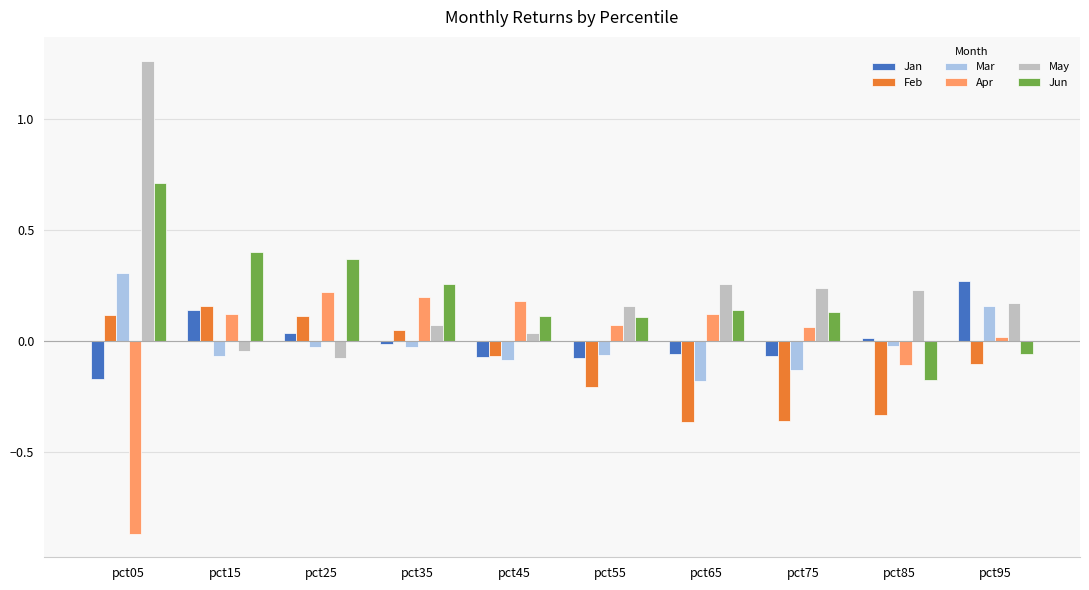

Which series has the largest range (max minus min)?

May